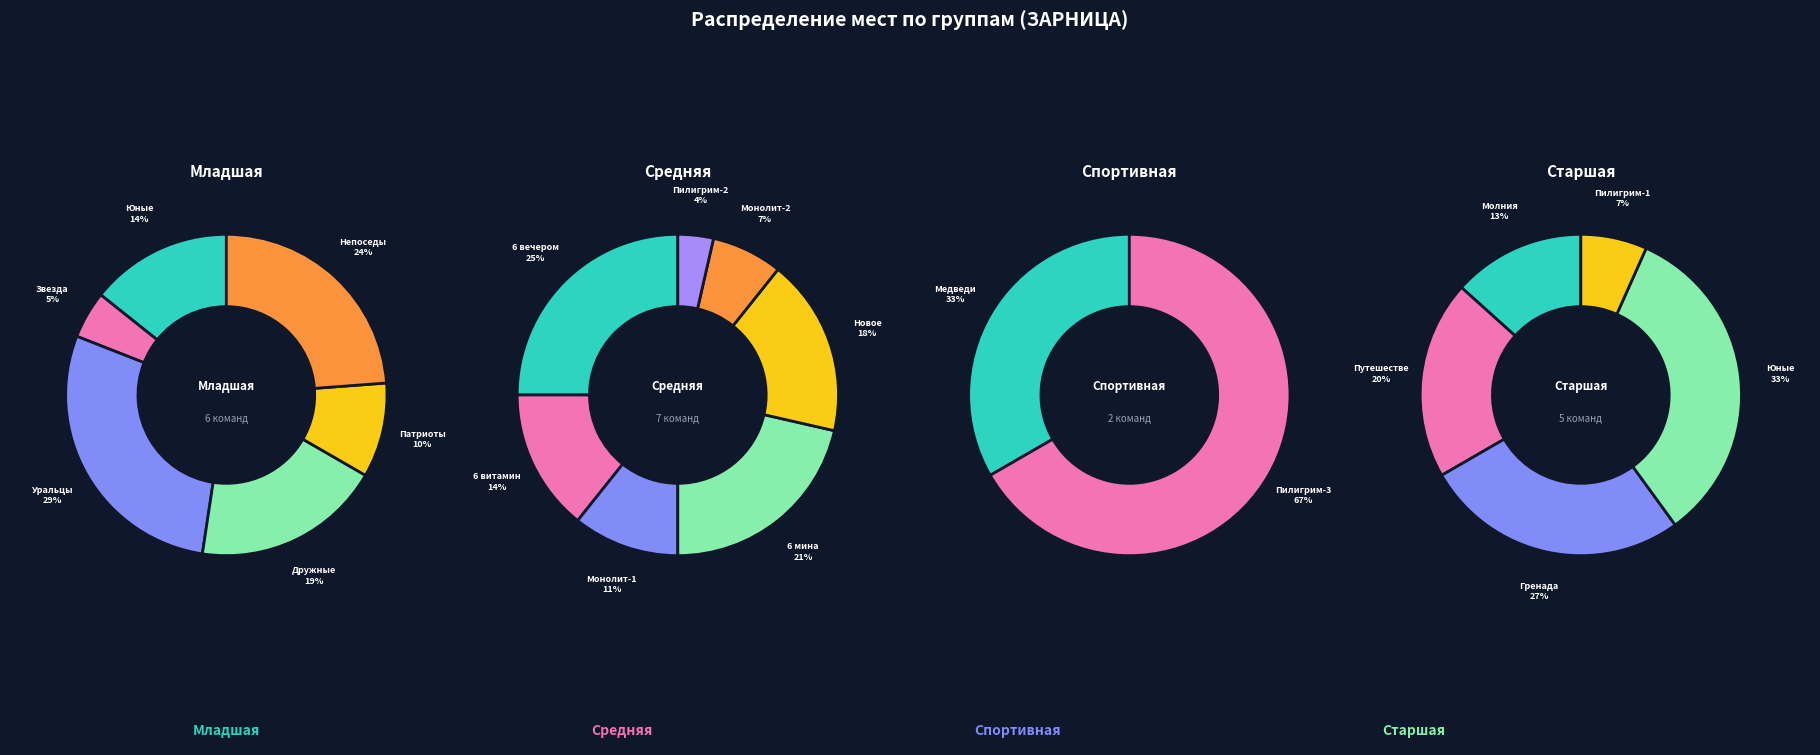

The Путешественники slice represents 19% of the pie. True or false?

False